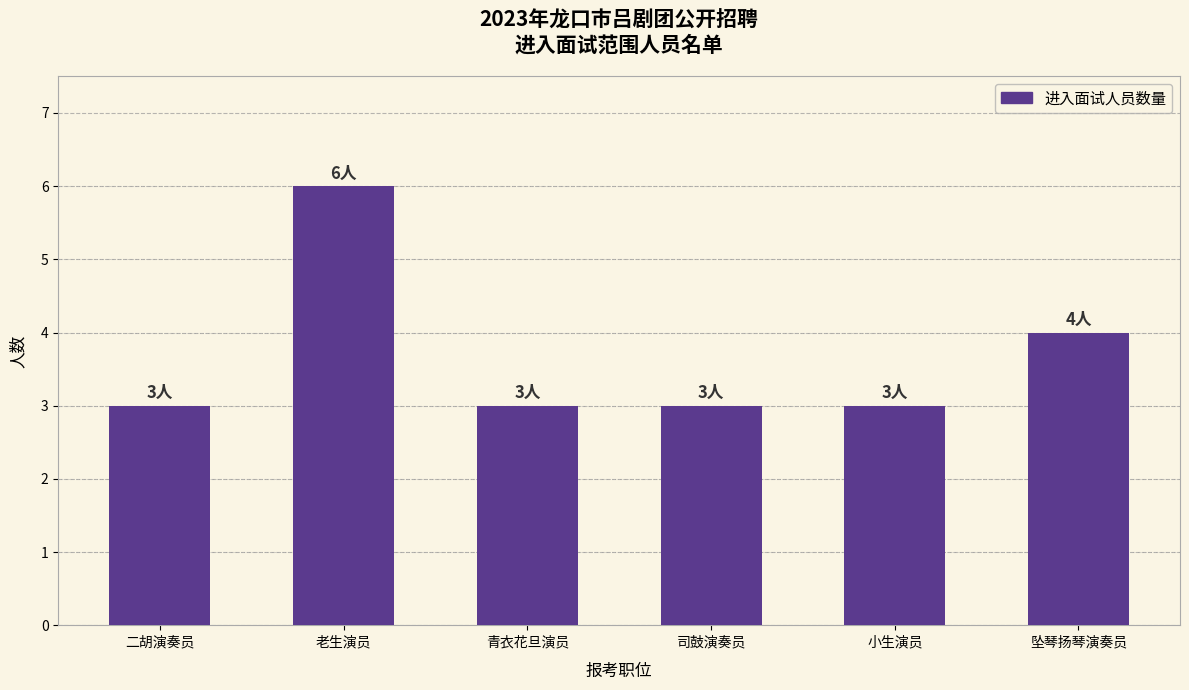

Is it true that the value at 二胡演奏员 is 3?

True